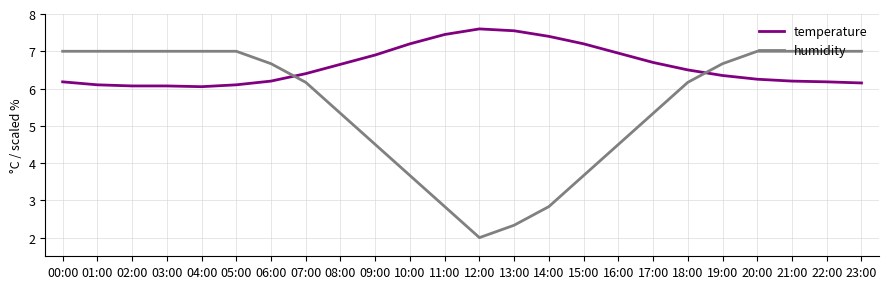

Rank the series at 02:00 from highest to lowest value.

humidity, temperature